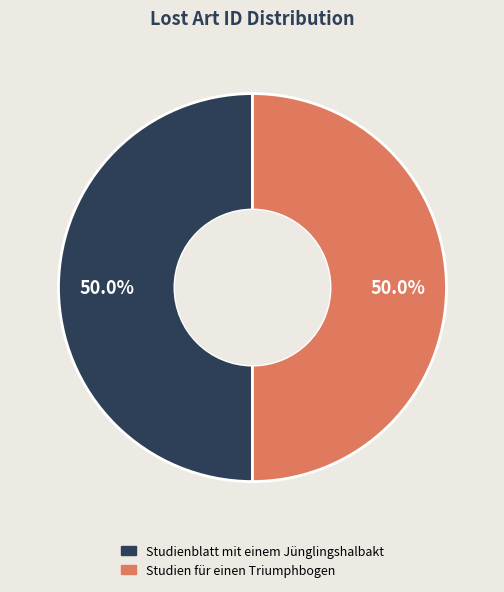

To the nearest percent, what is the average slice percentage?

50%